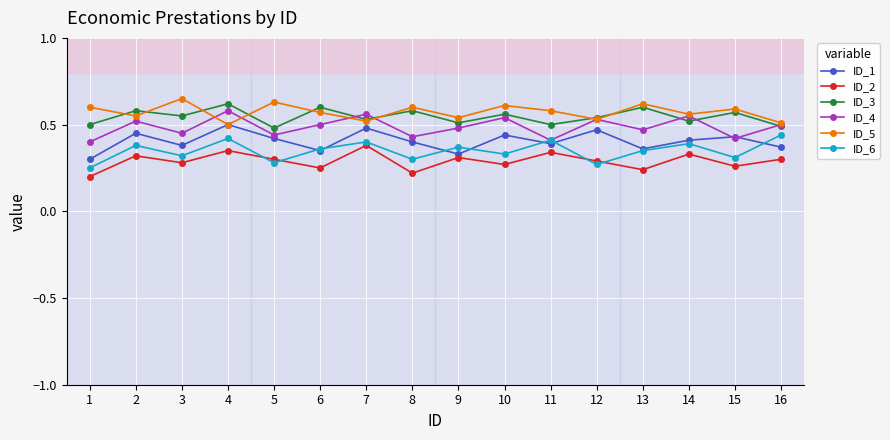

True or false: ID_4 and ID_2 cross at least once.

False